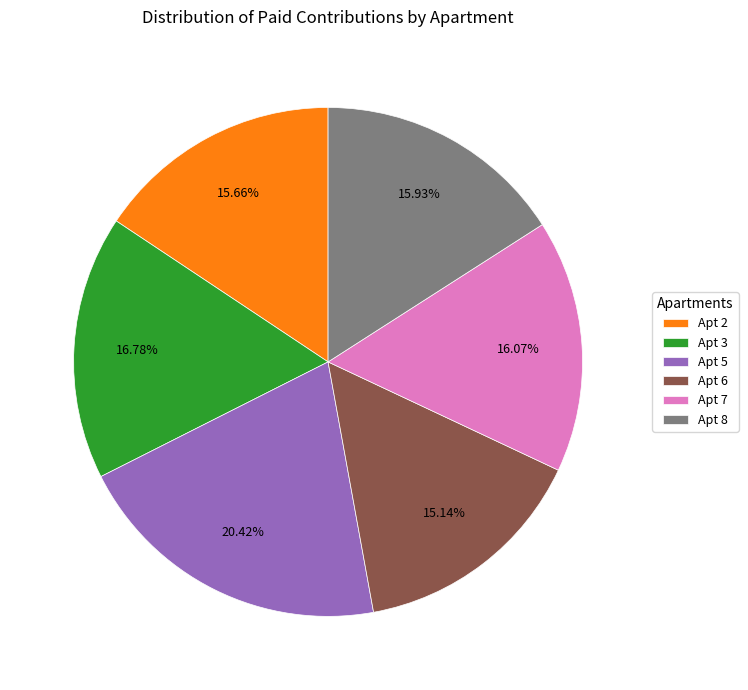

Which has a higher value, Apt 8 or Apt 6?

Apt 8